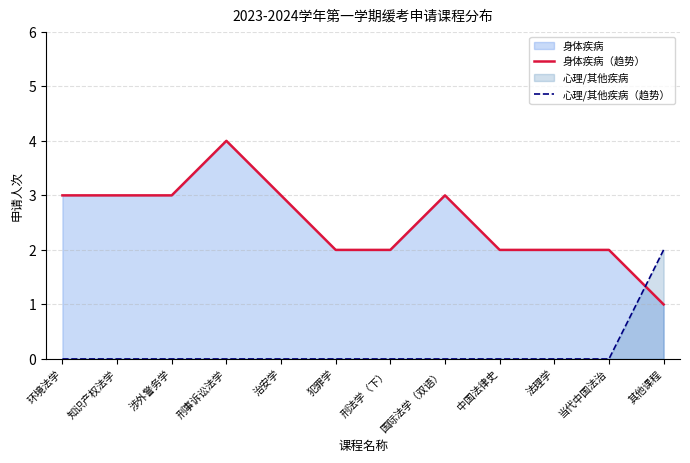

What is the greatest value displayed?

4